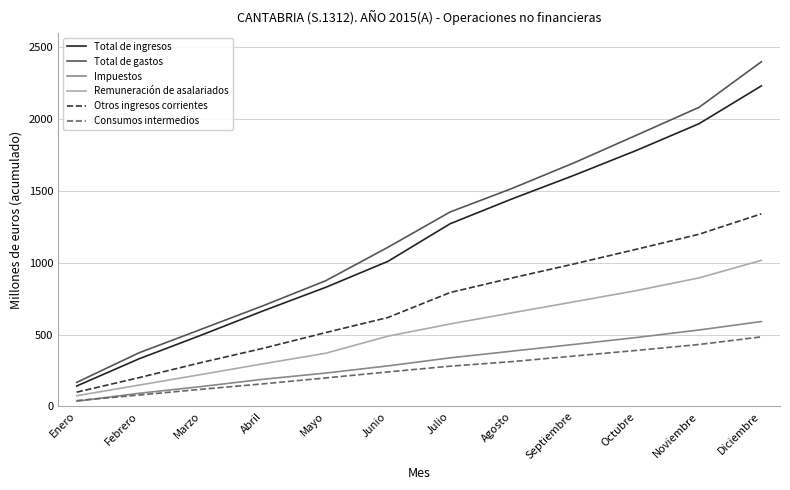

Reading left to right, extract all data points from this chart.

Total de ingresos: Enero=142	Febrero=331	Marzo=496	Abril=666	Mayo=829	Junio=1010	Julio=1272	Agosto=1446	Septiembre=1611	Octubre=1784	Noviembre=1969	Diciembre=2232
Total de gastos: Enero=167	Febrero=373	Marzo=537	Abril=702	Mayo=875	Junio=1108	Julio=1354	Agosto=1519	Septiembre=1698	Octubre=1890	Noviembre=2083	Diciembre=2400
Impuestos: Enero=36	Febrero=91	Marzo=138	Abril=189	Mayo=232	Junio=282	Julio=338	Agosto=385	Septiembre=432	Octubre=480	Noviembre=532	Diciembre=591
Remuneración de asalariados: Enero=74	Febrero=148	Marzo=222	Abril=297	Mayo=370	Junio=489	Julio=574	Agosto=652	Septiembre=729	Octubre=807	Noviembre=895	Diciembre=1017
Otros ingresos corrientes: Enero=99	Febrero=200	Marzo=305	Abril=405	Mayo=514	Junio=619	Julio=793	Agosto=895	Septiembre=993	Octubre=1095	Noviembre=1199	Diciembre=1341
Consumos intermedios: Enero=40	Febrero=79	Marzo=119	Abril=157	Mayo=198	Junio=240	Julio=280	Agosto=312	Septiembre=351	Octubre=390	Noviembre=431	Diciembre=484